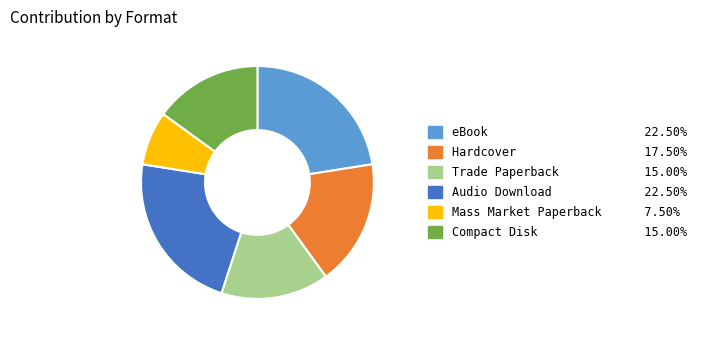

Is there any slice that represents more than half of the pie?

No